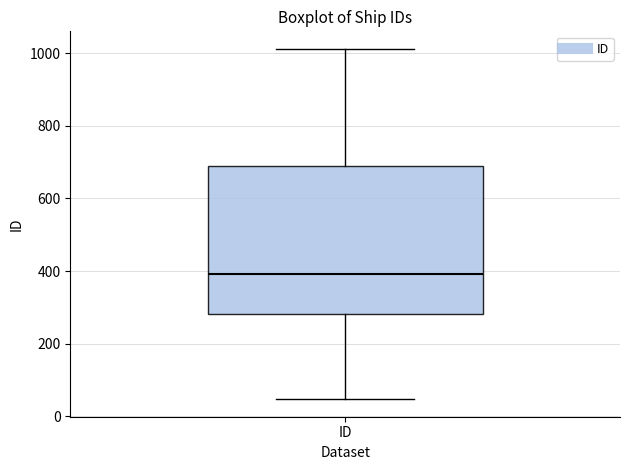

Read this box plot against the y-axis: the position of the median line, the range covered by the box, and the ends of both whiskers. The values are not printed on the chart, so give them approximately, as read against the axis.

median 400, box 280 to 700, whiskers 40 to 1020